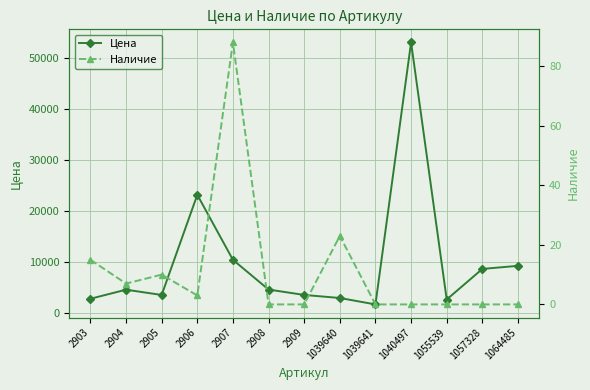

True or false: Цена has more than 0 points higher than both neighbors.

True